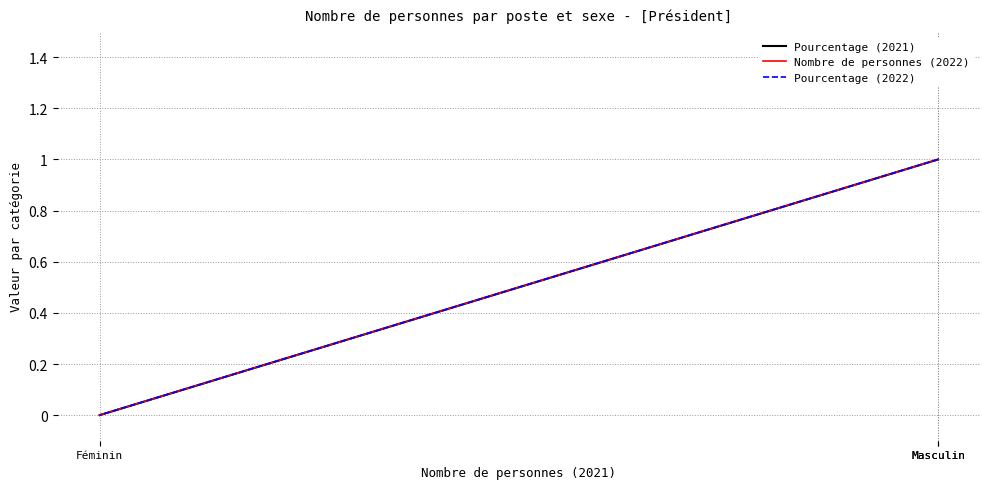

Is this an area chart (filled region under the line)?

No